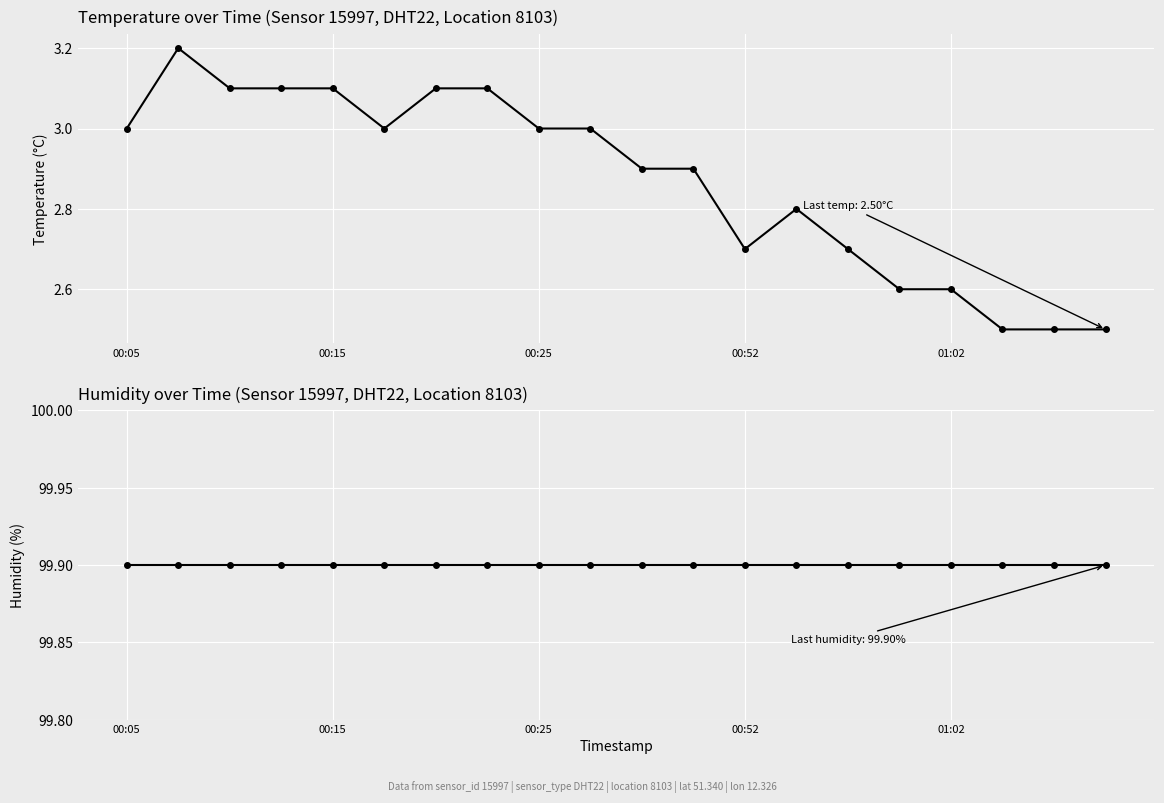

True or false: humidity and temperature intersect in this chart.

False